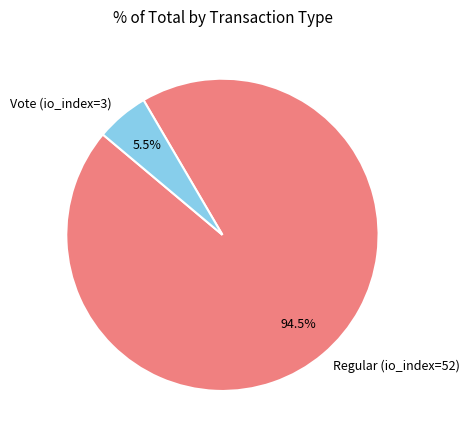

To the nearest percent, what is the combined percentage of Vote (io_index=3) and Regular (io_index=52)?

100%